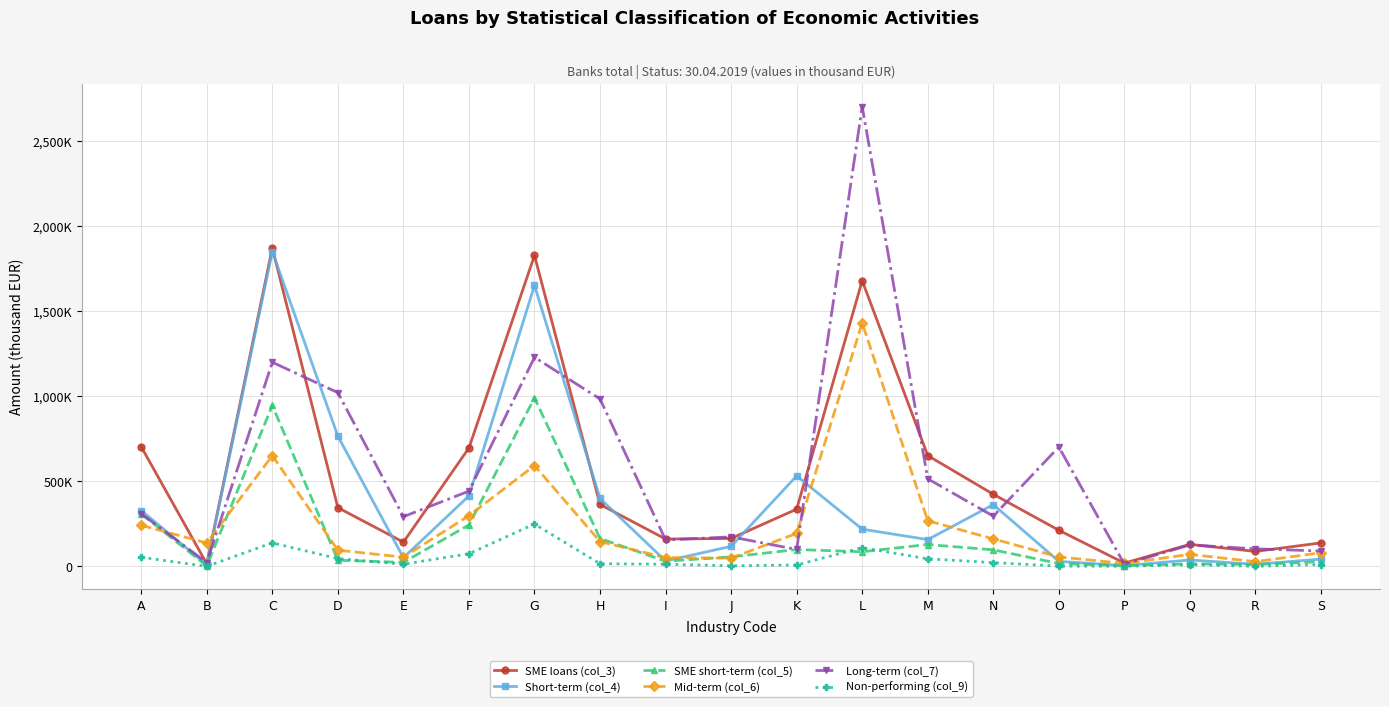

Is the value of SME short-term (col_5) at E greater than the value of Long-term (col_7) at L?

No